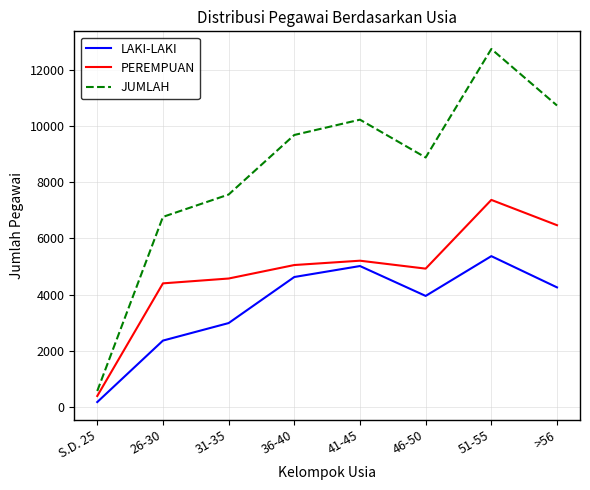

Is the value of LAKI-LAKI at S.D. 25 greater than the value of PEREMPUAN at 36-40?

No